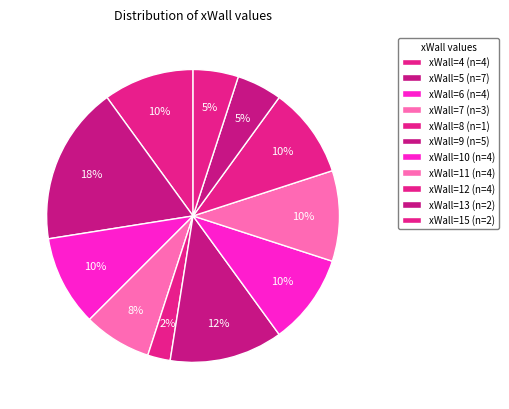

How many slices are in this pie chart?

11